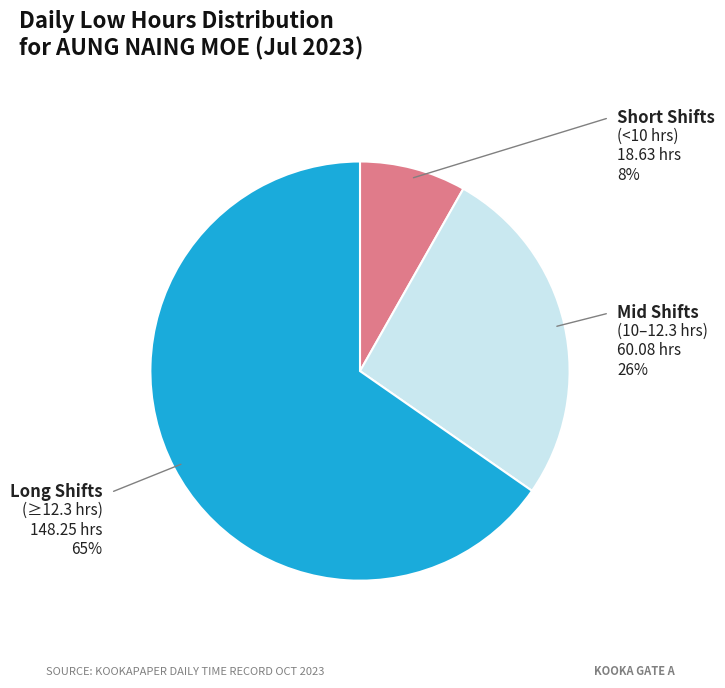

Is there a majority slice in this chart?

Yes